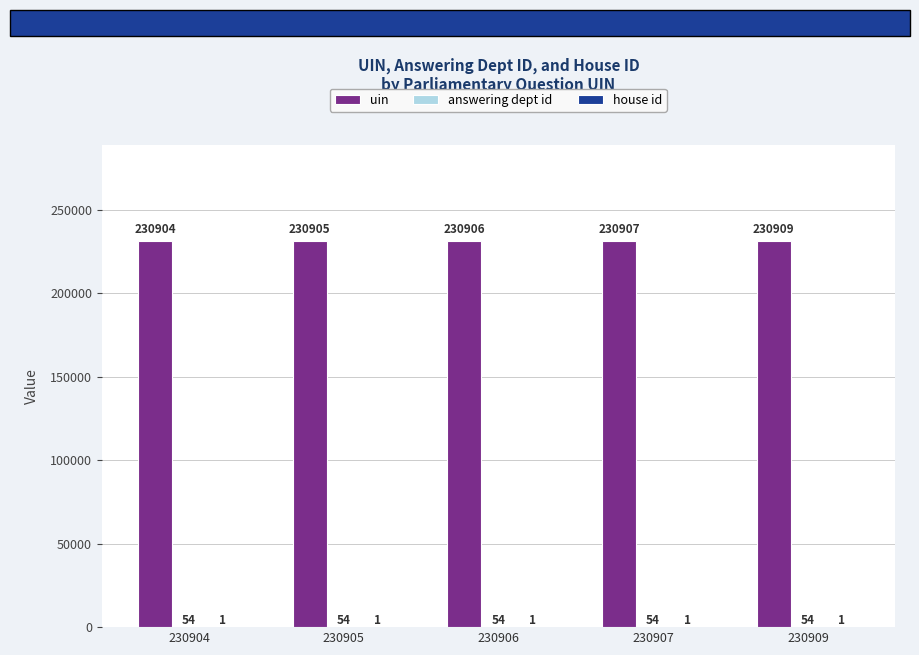

What is the highest value of the uin series?

230909